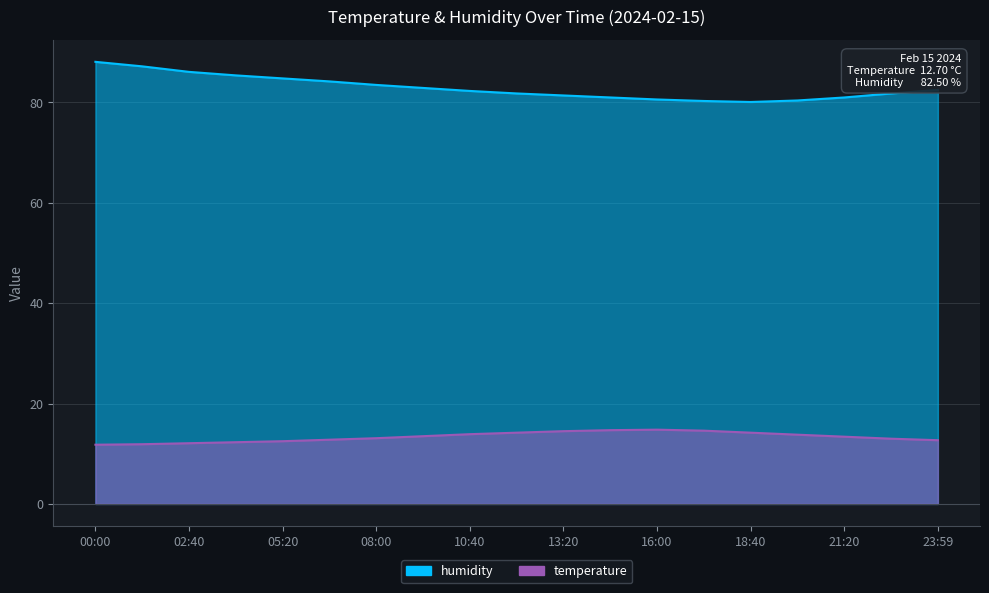

What is the sum of the temperature values at 06:40 and 01:20?

24.7